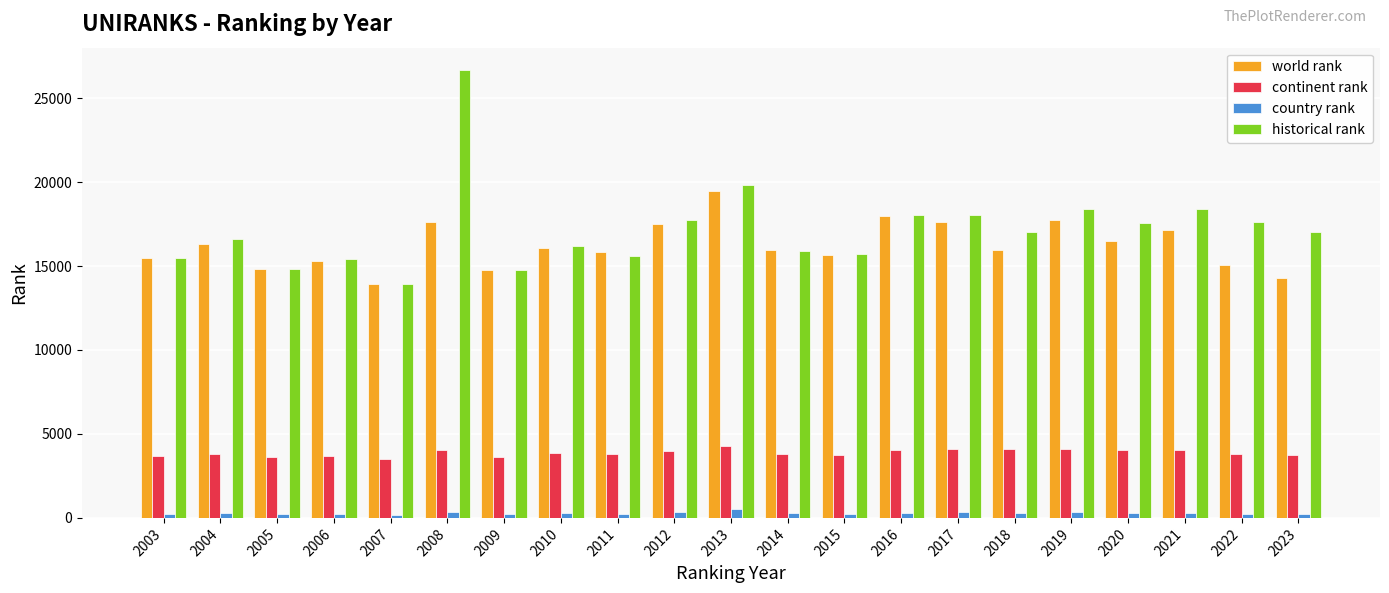

What is the approximate value of historical rank at 2011?

15581.5